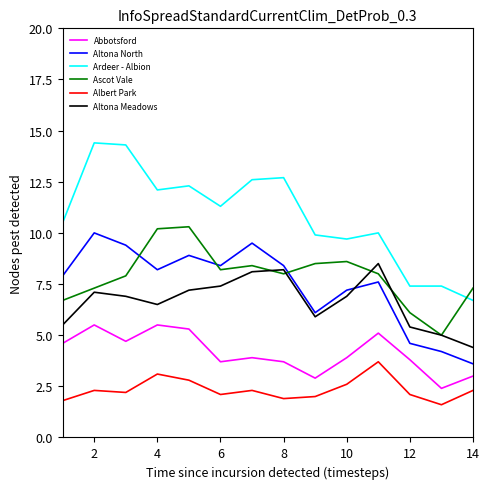

What is the difference between the maximum and minimum values in the Ardeer - Albion series?

7.7